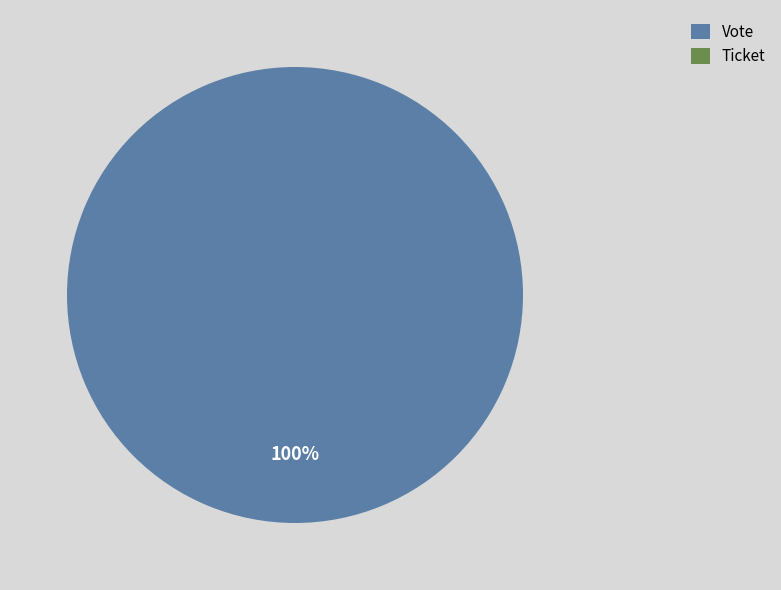

True or false: Ticket accounts for 1% of the total.

False